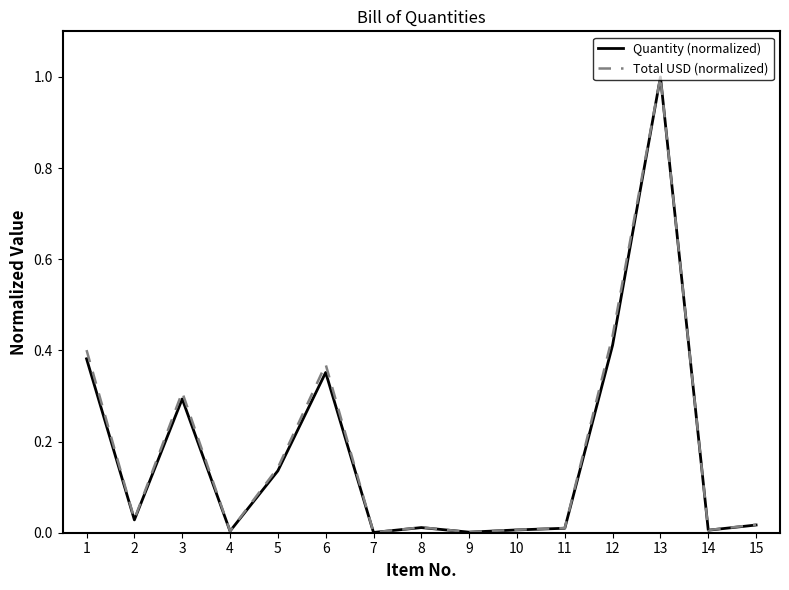

What is the average value of the Total USD (normalized) series?

0.2